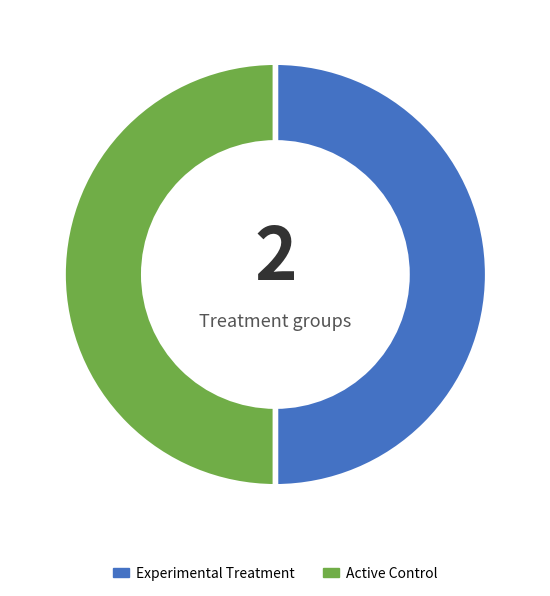

What is the ratio of the value at Experimental Treatment to the value at Active Control?

1.0